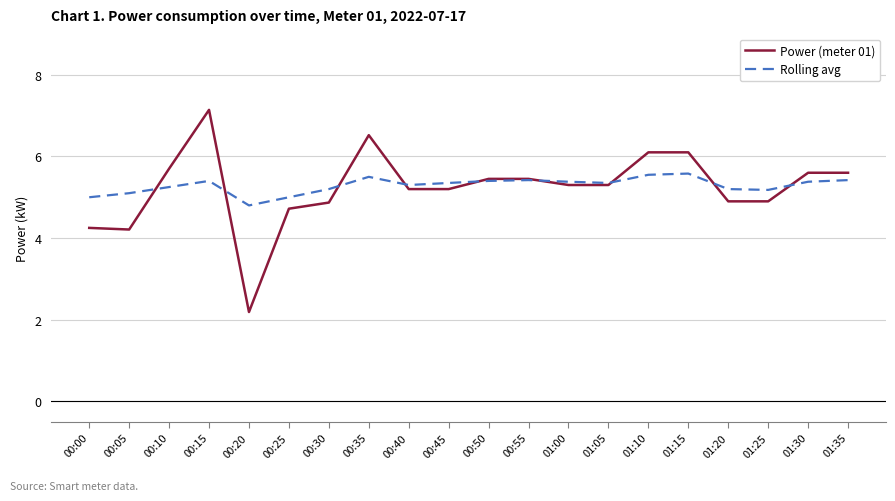

What is the maximum value shown in the chart?

7.1